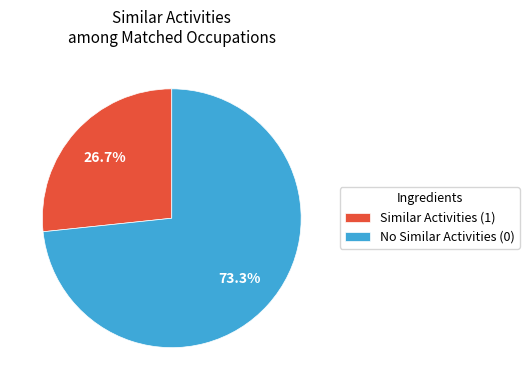

Which category has the smallest portion of the pie?

Similar Activities (1)